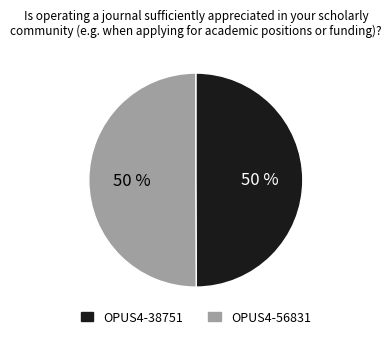

The OPUS4-56831 slice represents 38% of the pie. True or false?

False